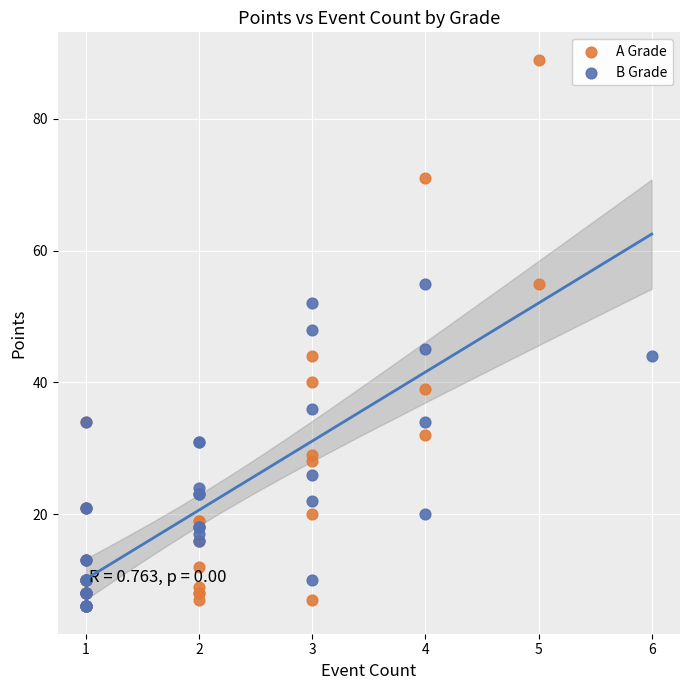

Which series reaches the maximum Y coordinate?

A Grade